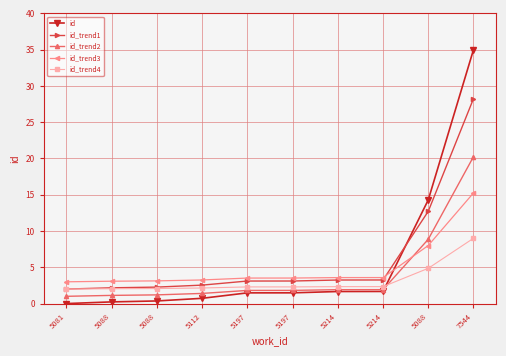

At which label does id_trend4 reach its minimum?

5081